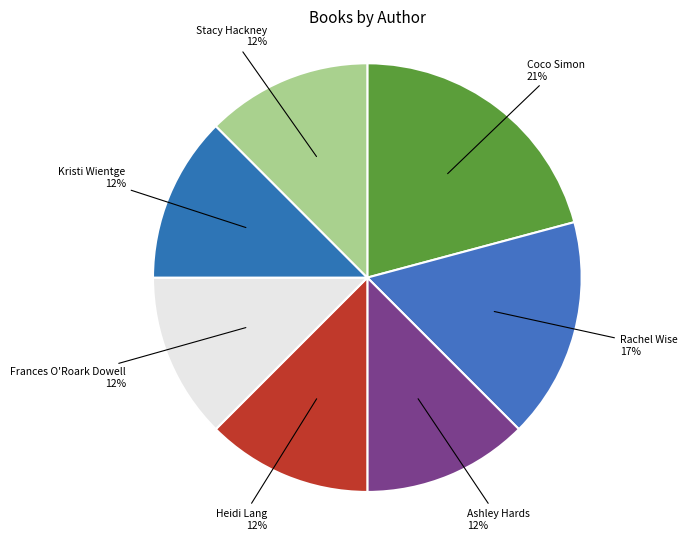

What is the largest slice in the pie chart?

Coco Simon